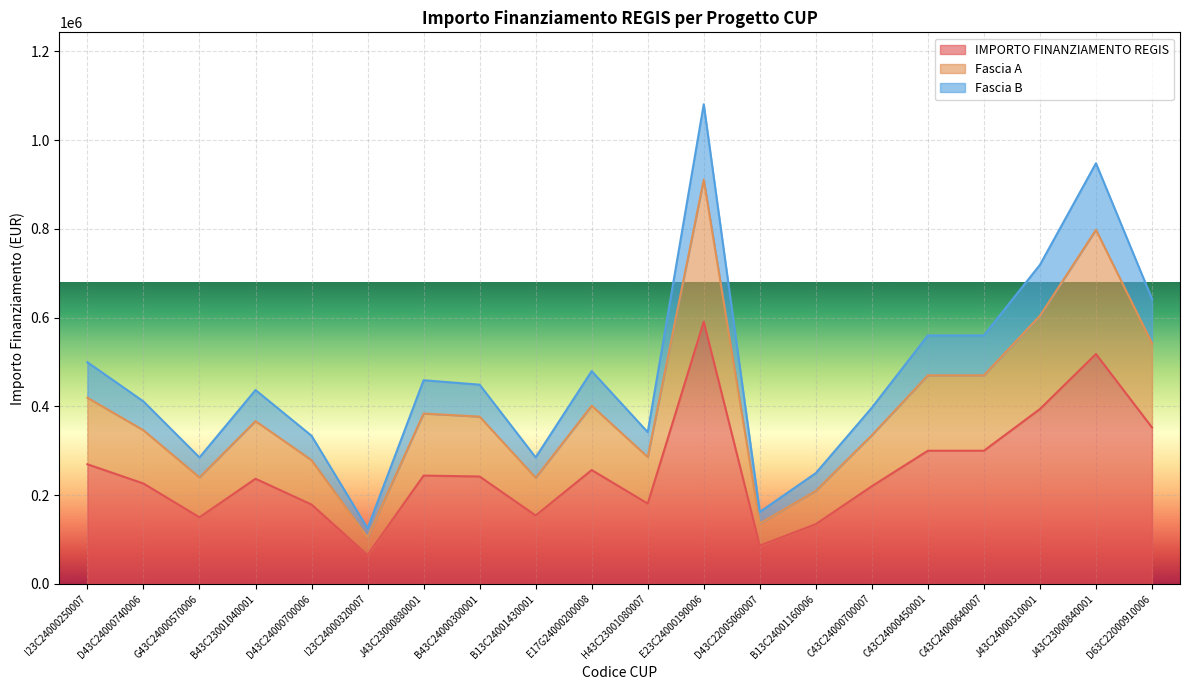

How many lines are shown in the chart?

3